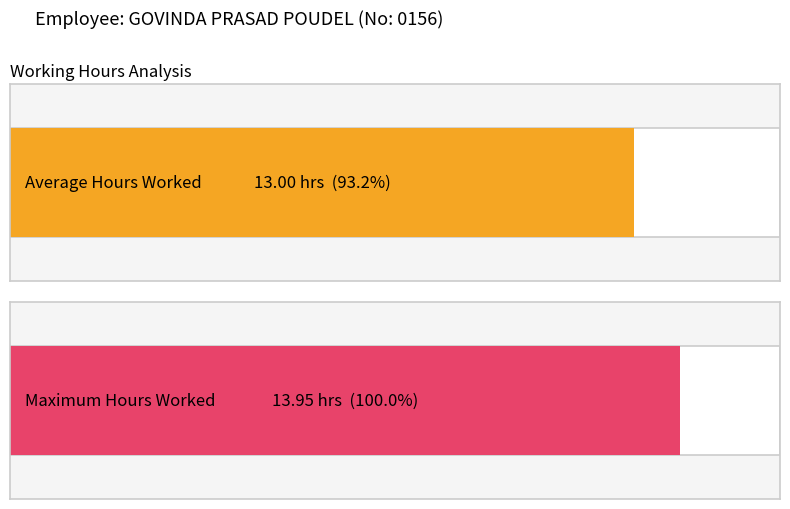

The value at 10 is 17.2. True or false?

False